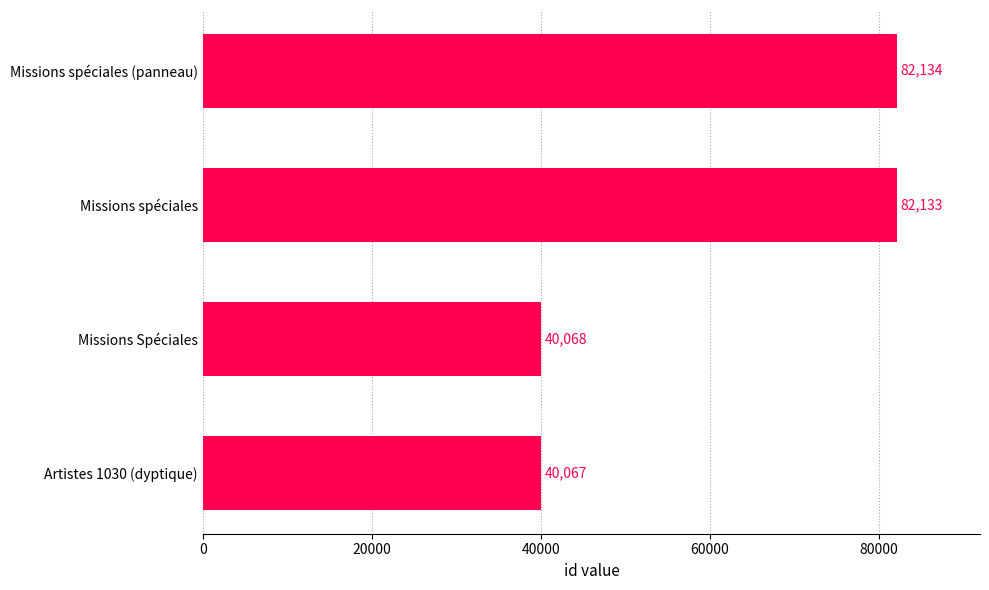

List the labels in order of value, largest first.

Missions spéciales (panneau), Missions spéciales, Missions Spéciales, Artistes 1030 (dyptique)